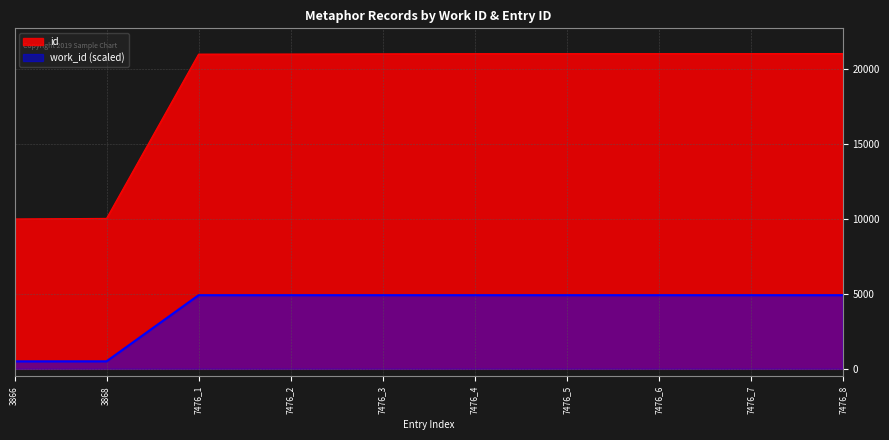

True or false: id and work_id_smooth cross at least once.

False